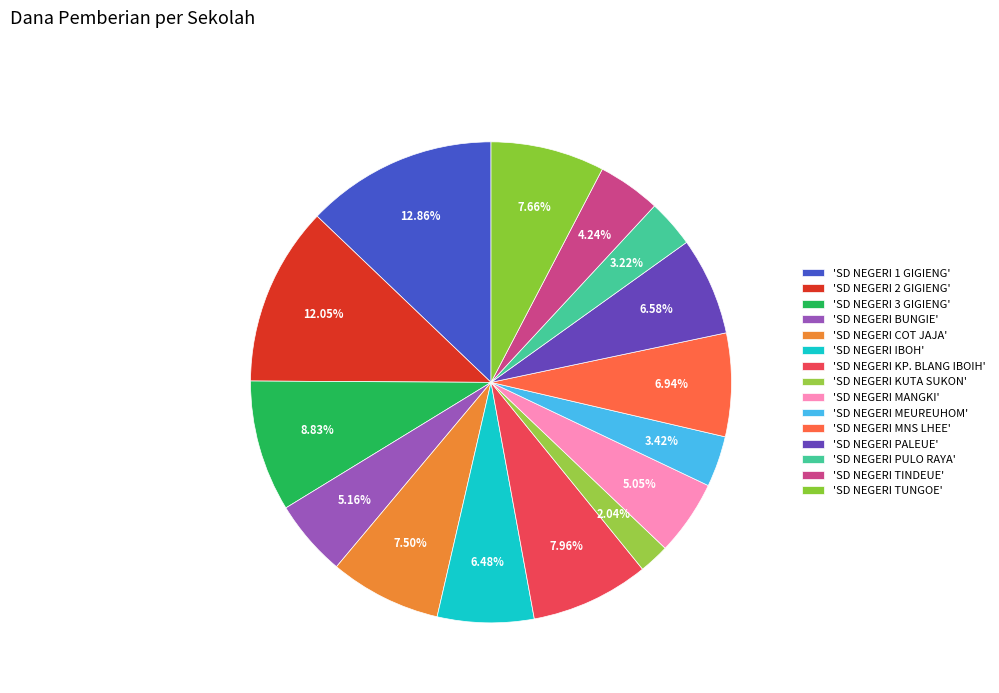

How many slices are in this pie chart?

15